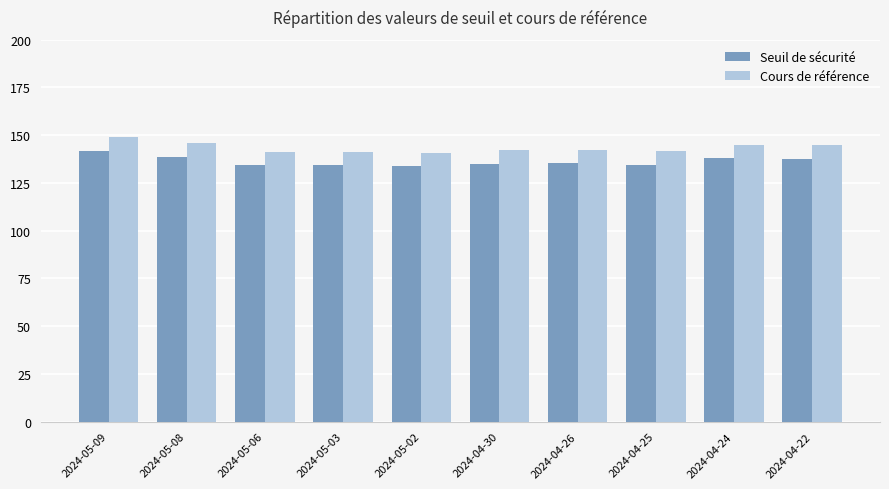

List the series in order of their peak value, highest first.

Cours de référence, Seuil de sécurité